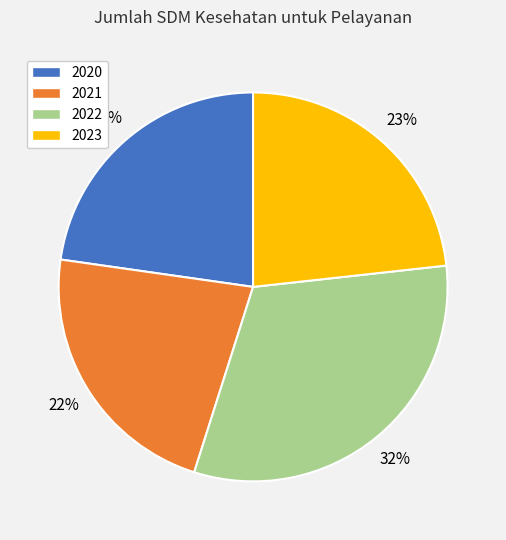

Count the number of slices in the pie.

4